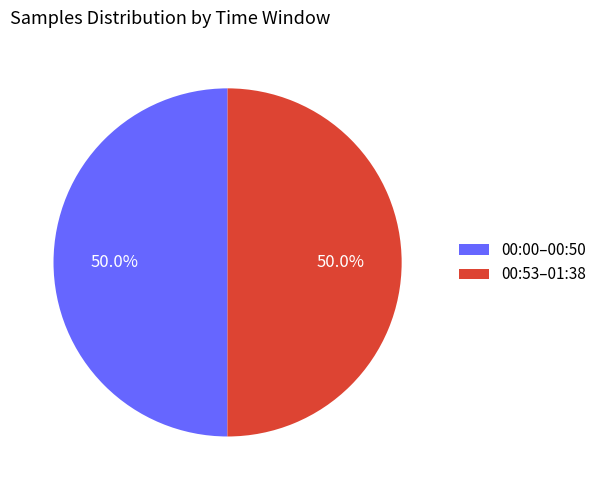

What is the ratio of the value at 00:53–01:38 to the value at 00:00–00:50?

1.0